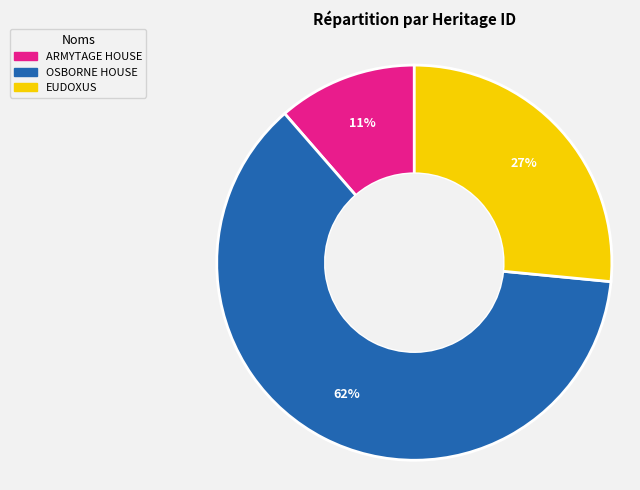

Rank the categories by value from highest to lowest.

OSBORNE HOUSE, EUDOXUS, ARMYTAGE HOUSE